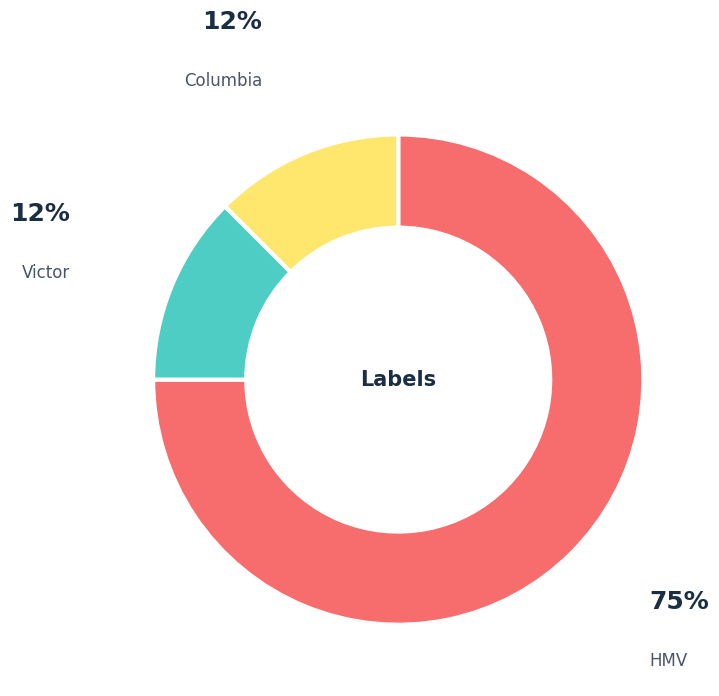

Which slice is the largest?

HMV